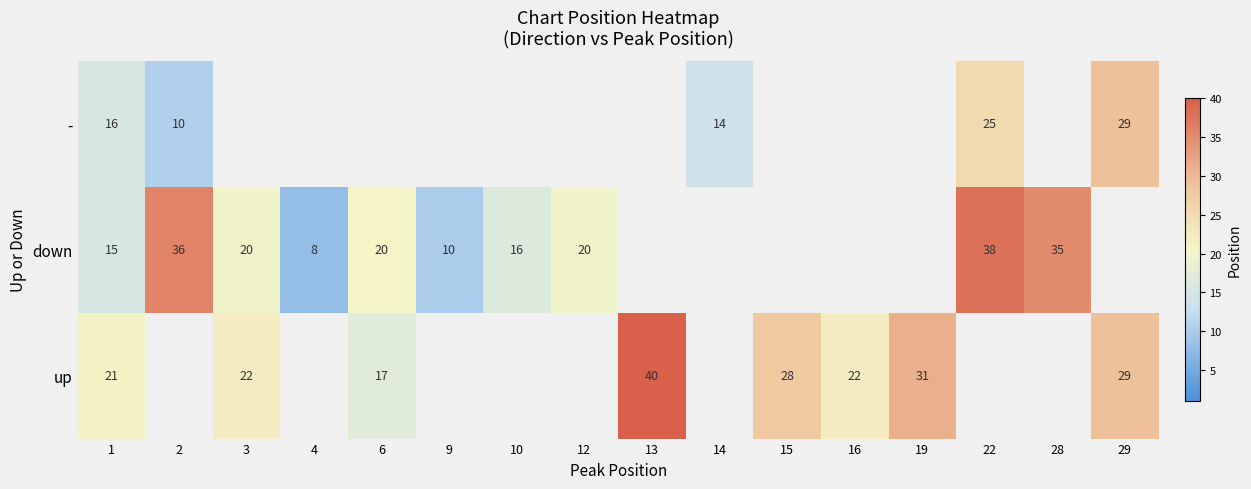

Which has a higher value, 6 or 29?

29